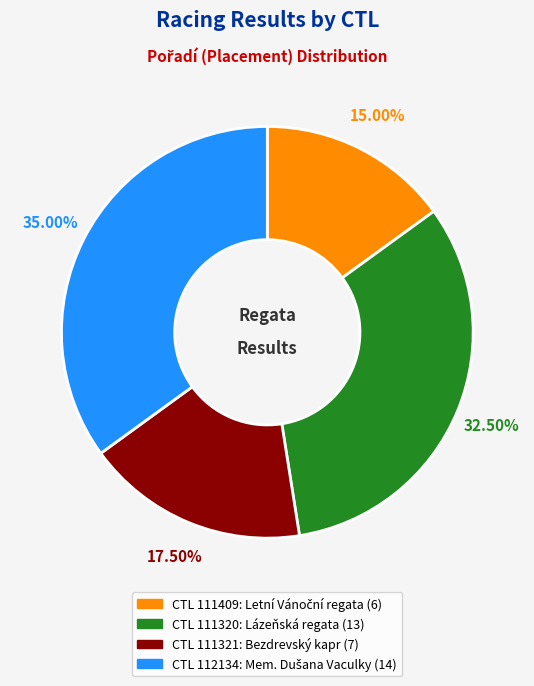

Does any single category account for the majority?

No